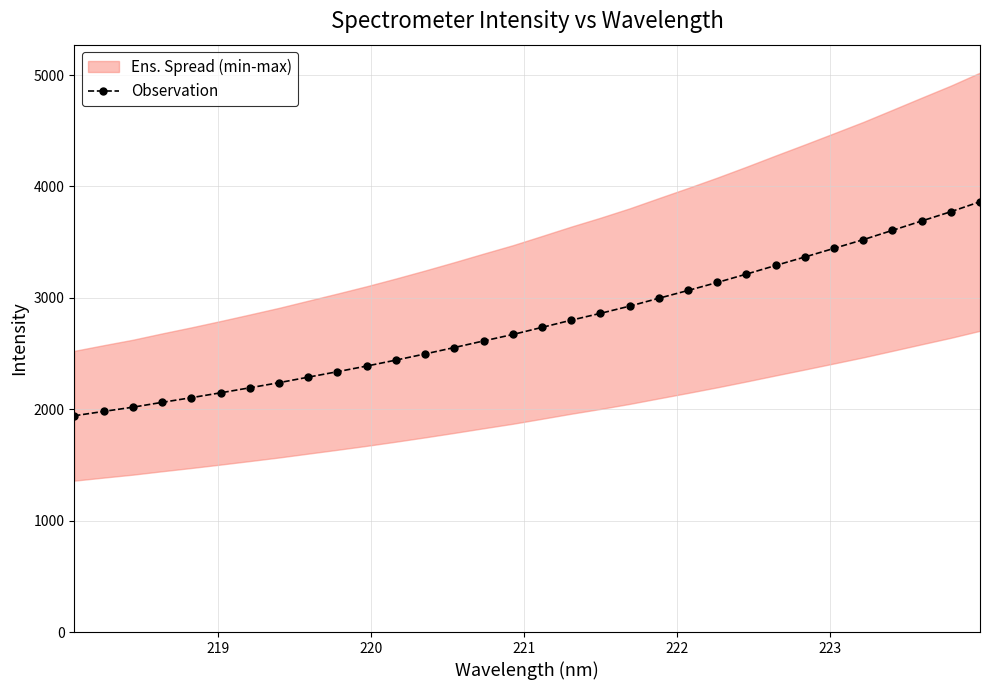

What is the minimum value for Observation?

1941.4